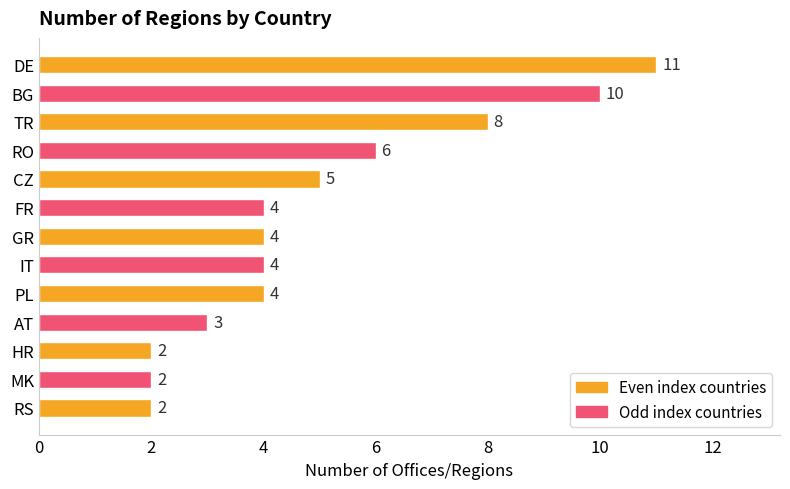

Count the number of categories in the chart.

13